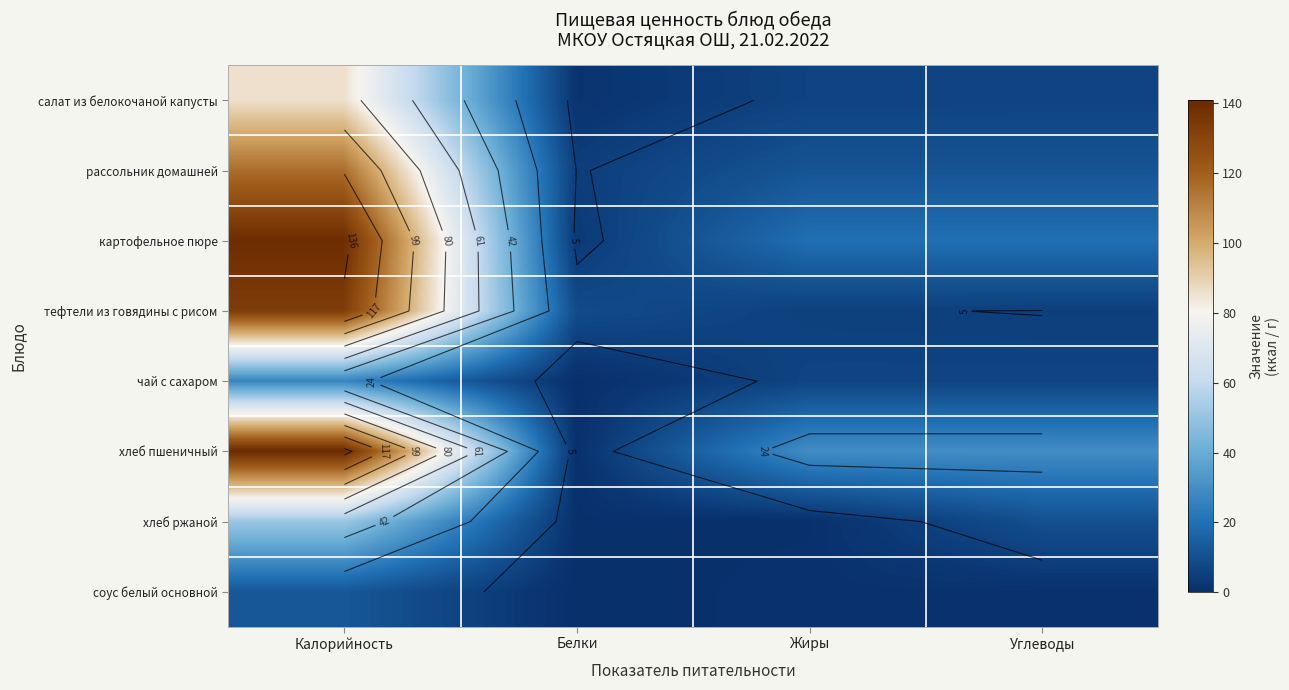

What is the sum of the салат из белокочаной капусты values at Белки and Калорийность?

87.3